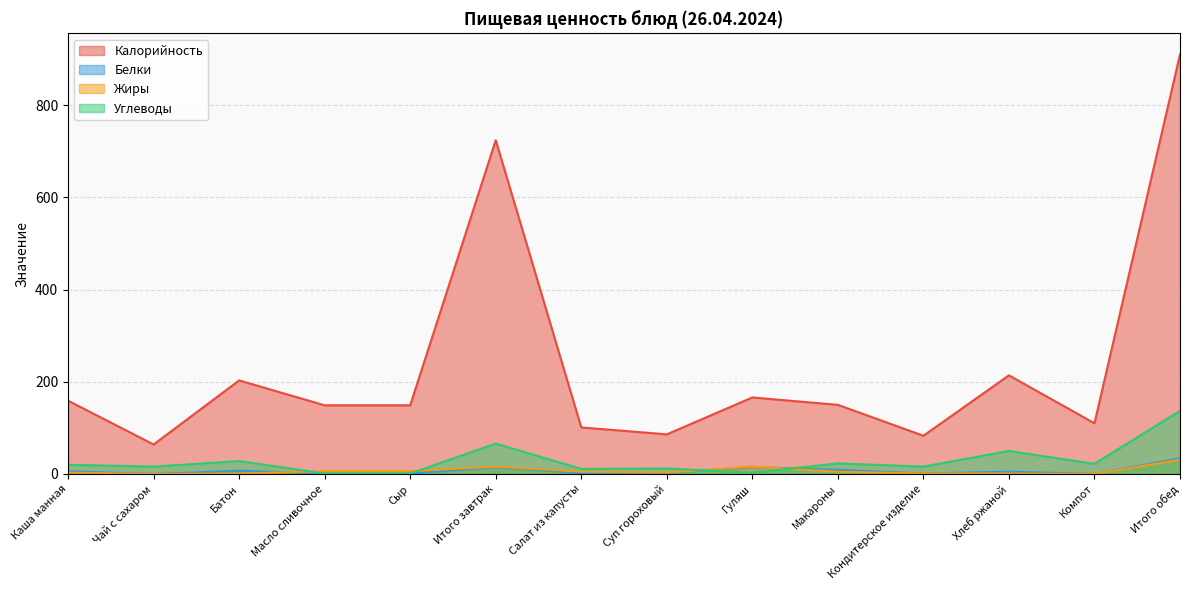

Rank the series at Хлеб ржаной from lowest to highest value.

Жиры, Белки, Углеводы, Калорийность